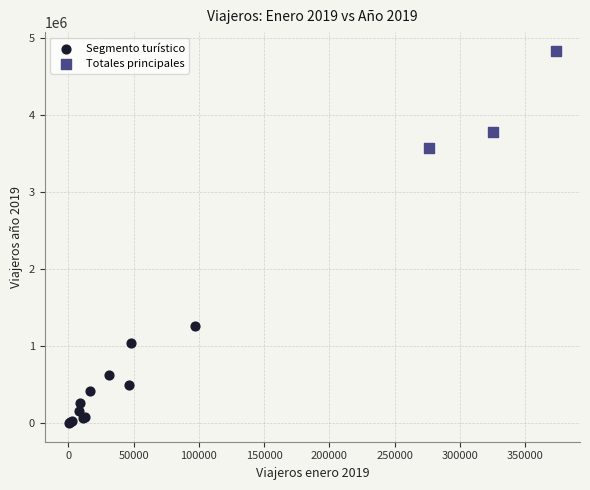

What are all the series names shown in the legend?

Segmento turístico, Totales principales